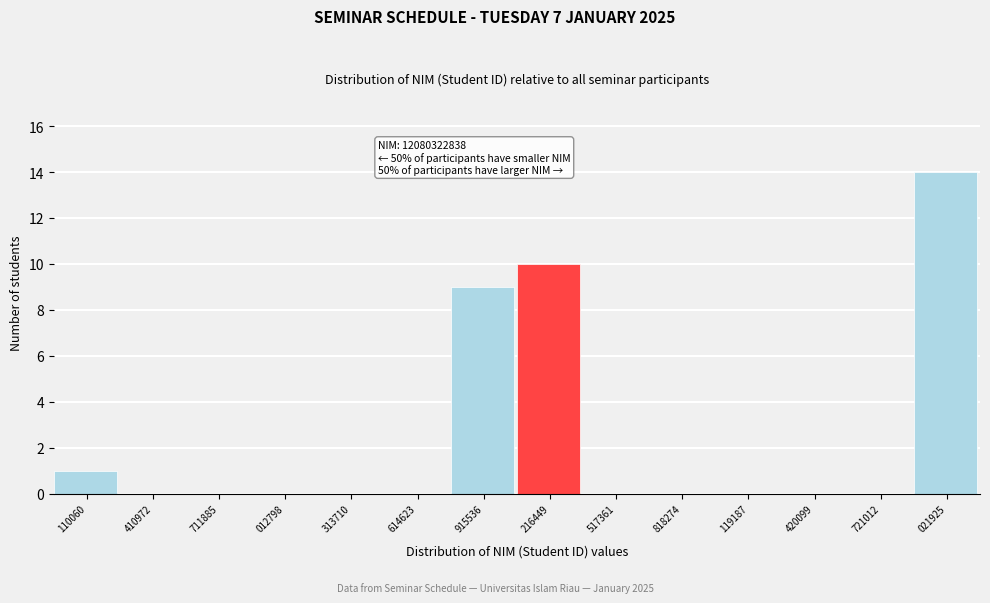

Reading left to right, what are all the values shown in this chart?

110060=1	410972=0	711885=0	012798=0	313710=0	614623=0	915536=9	216449=10	517361=0	818274=0	119187=0	420099=0	721012=0	021925=14